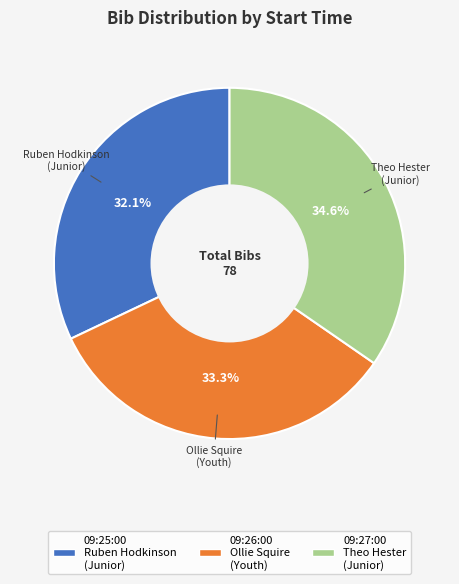

What percentage is the 09:25:00 slice, to the nearest percent?

32%